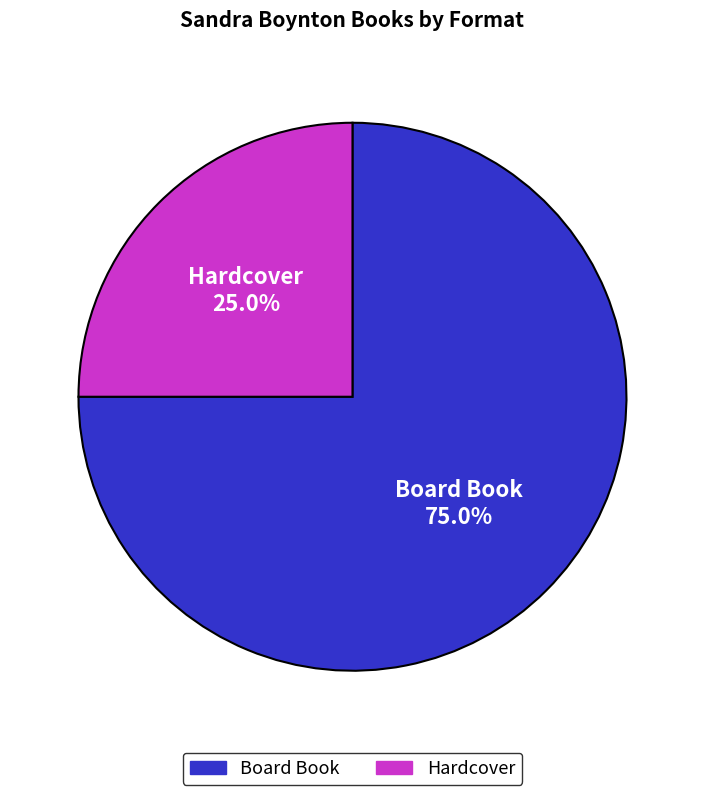

To the nearest percent, what is the difference between the Board Book and Hardcover slice percentages?

50%